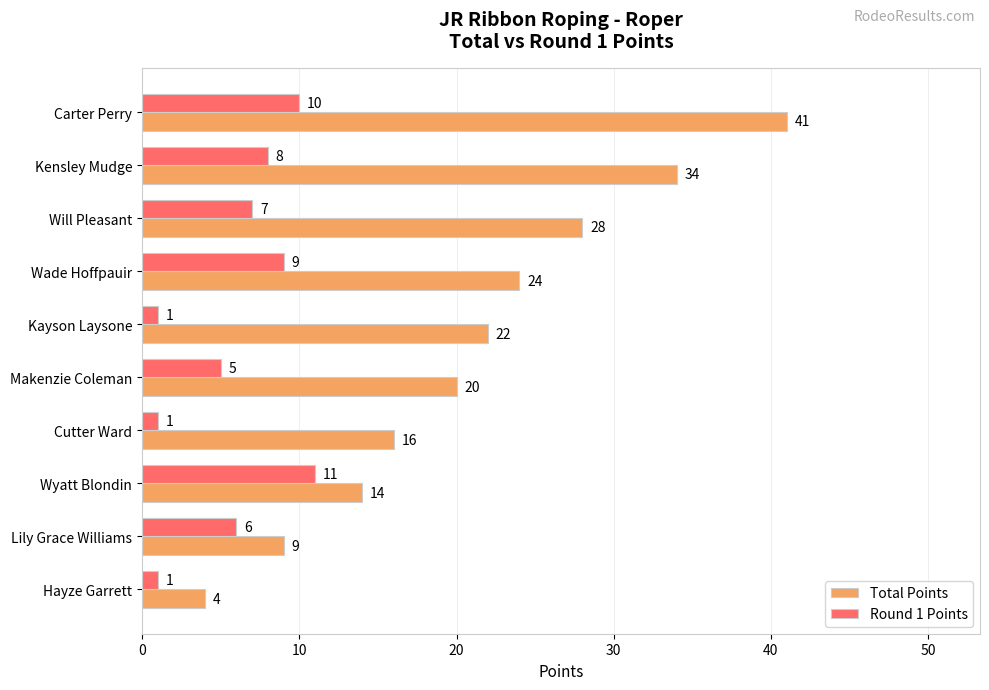

Is the value of Total Points at Lily Grace Williams greater than the value of Round 1 Points at Kensley Mudge?

Yes